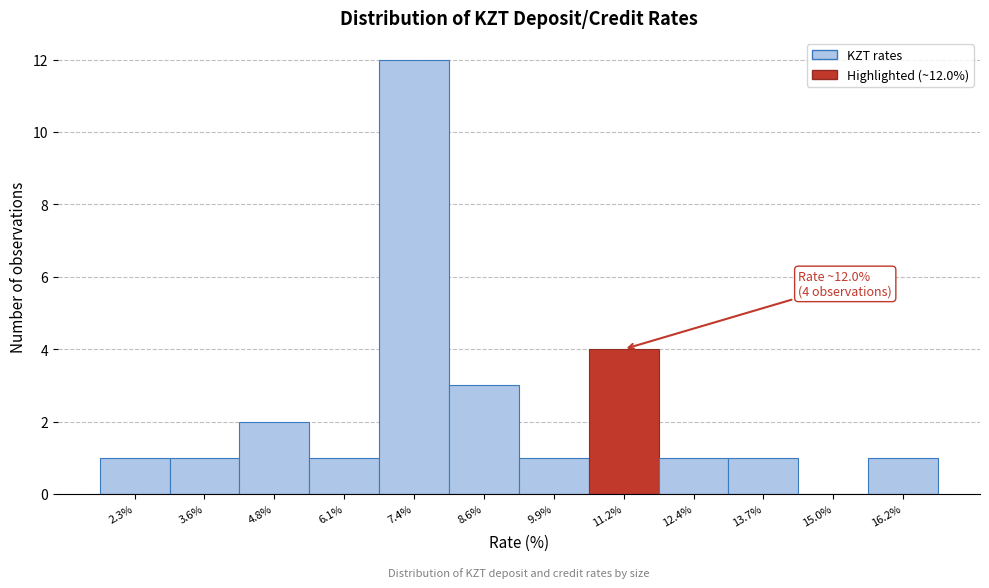

Reading right to left, transcribe all the data shown in this chart.

16.2%=1	15.0%=0	13.7%=1	12.4%=1	11.2%=4	9.9%=1	8.6%=3	7.4%=12	6.1%=1	4.8%=2	3.6%=1	2.3%=1